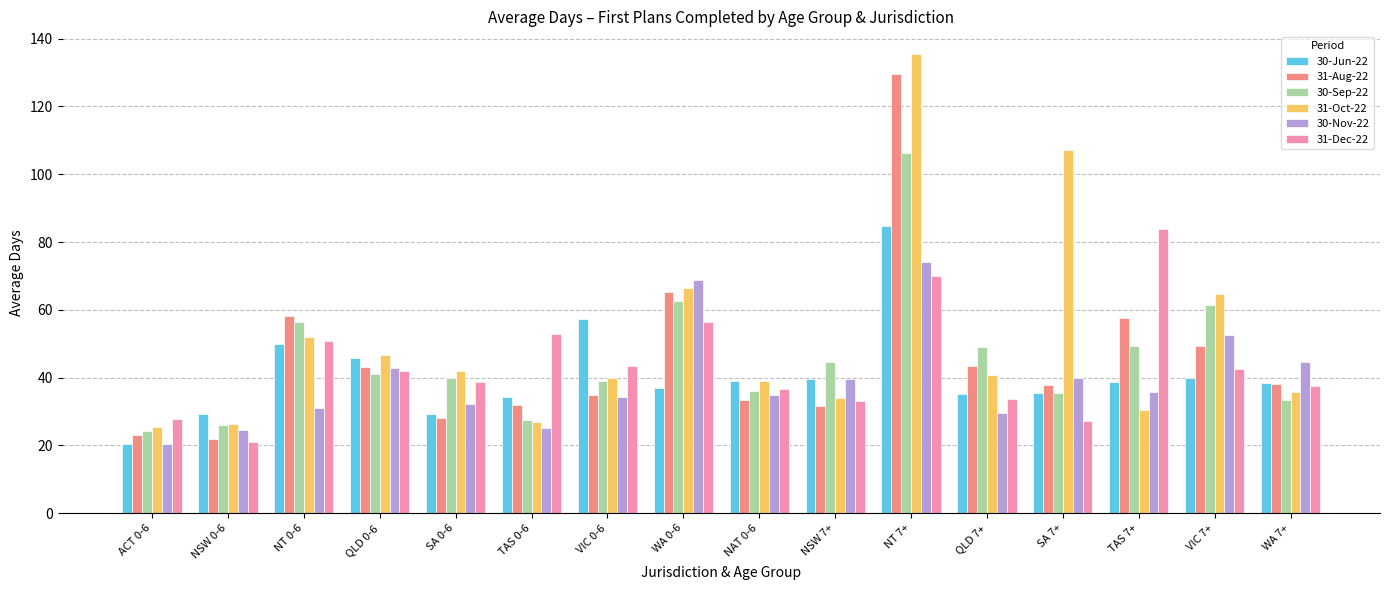

True or false: 30-Nov-22 has a value of 42.9 at QLD 0-6.

True